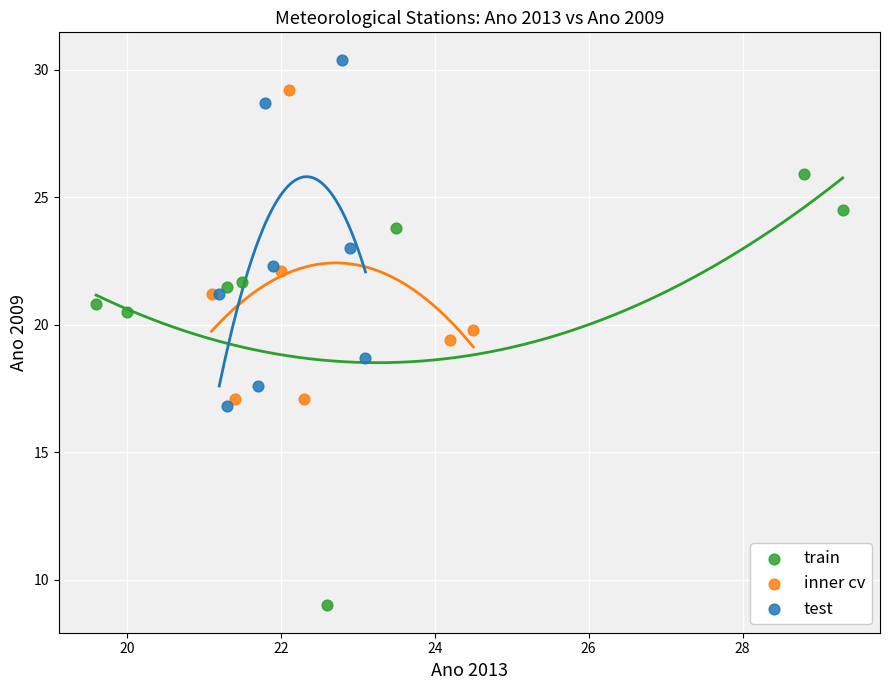

Which series has the largest Y range (max minus min)?

train